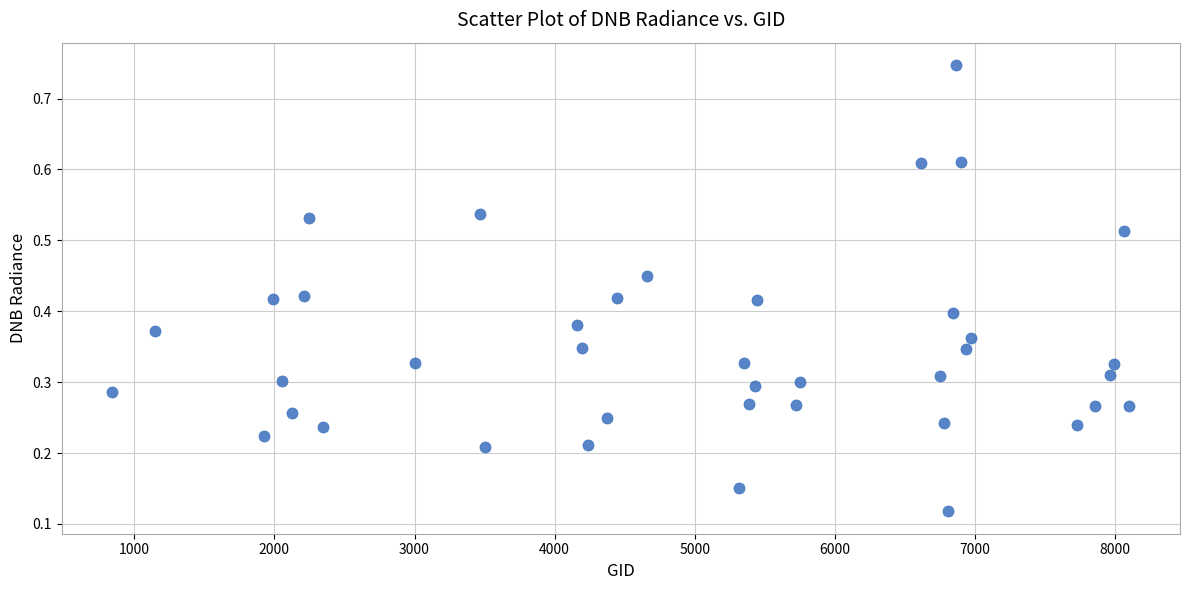

What is the range of X values (max minus min)?

7254.0